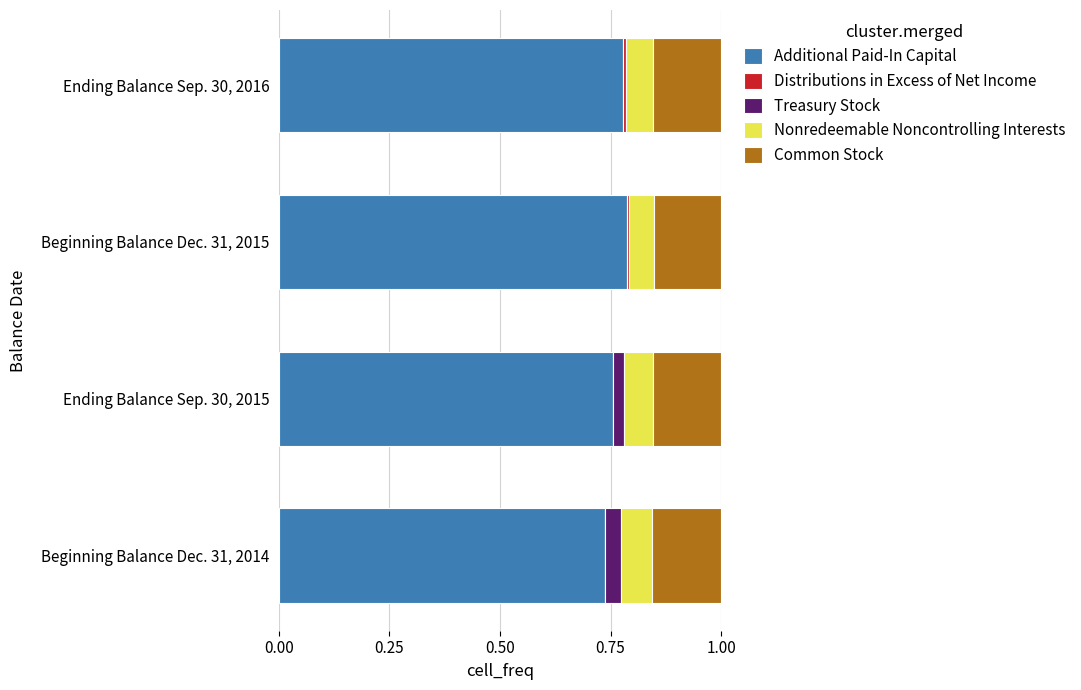

What is the sum of the Additional Paid-In Capital values at Ending Balance Sep. 30, 2015 and Beginning Balance Dec. 31, 2014?

1.5